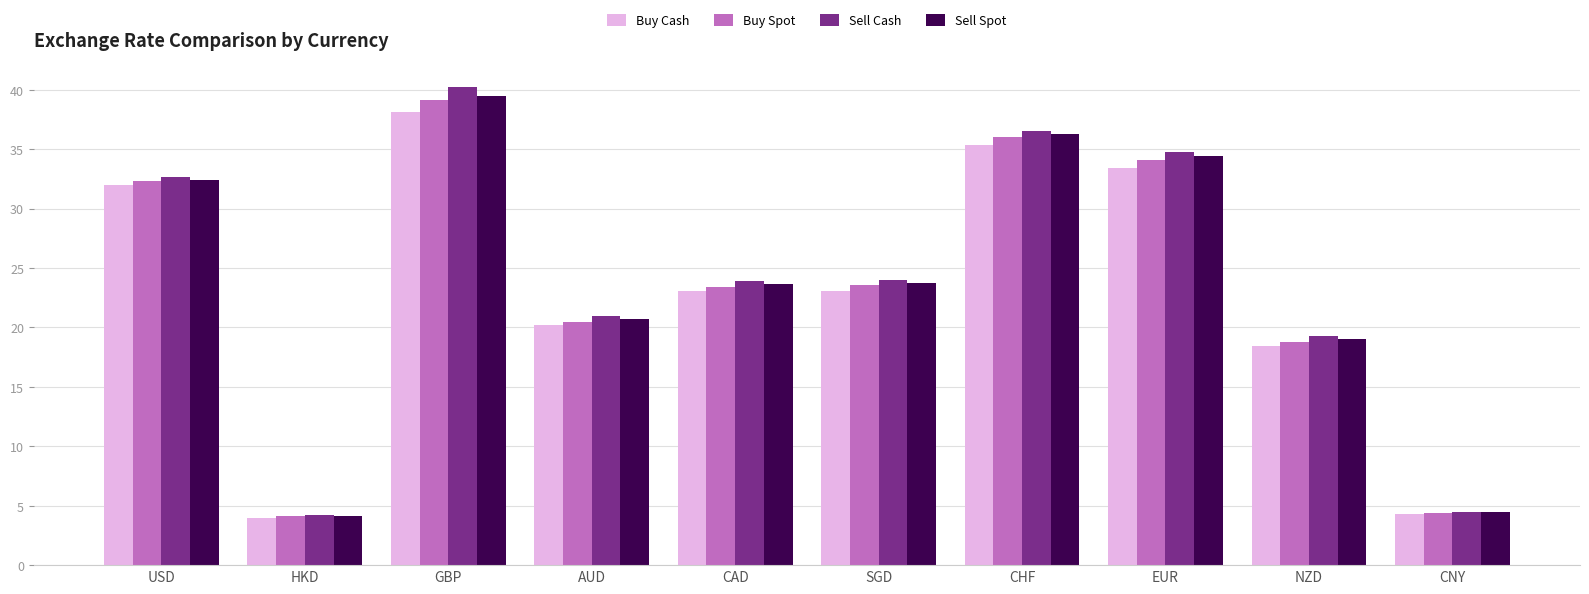

What is the label of the 7th bar from the right?

AUD